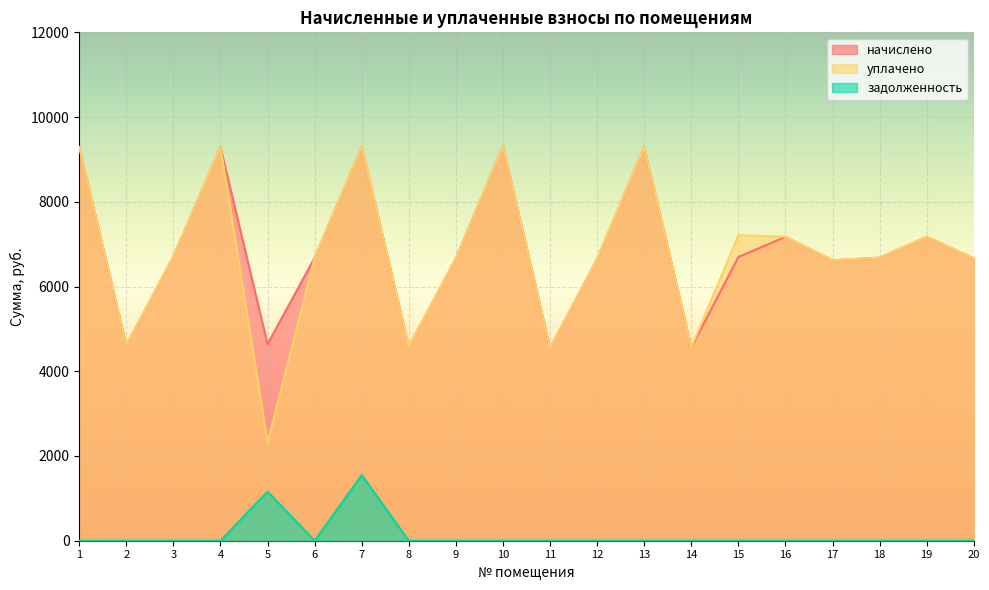

What is the difference between the highest and lowest values at 2?

4608.0